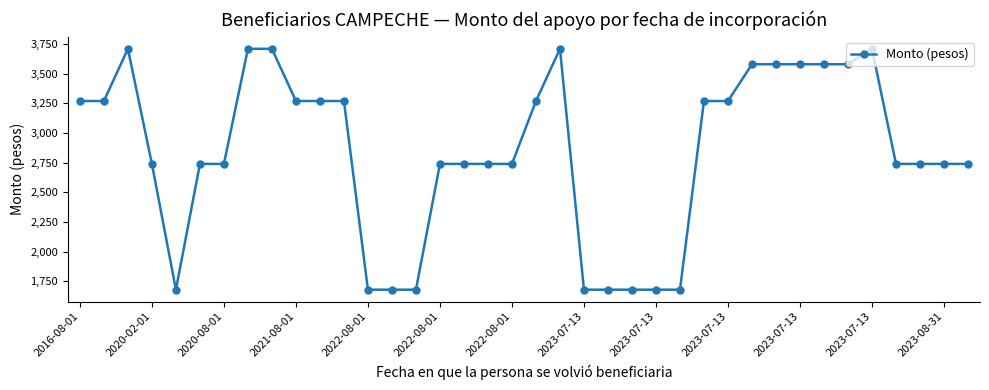

What is the difference between the maximum and minimum values?

2030